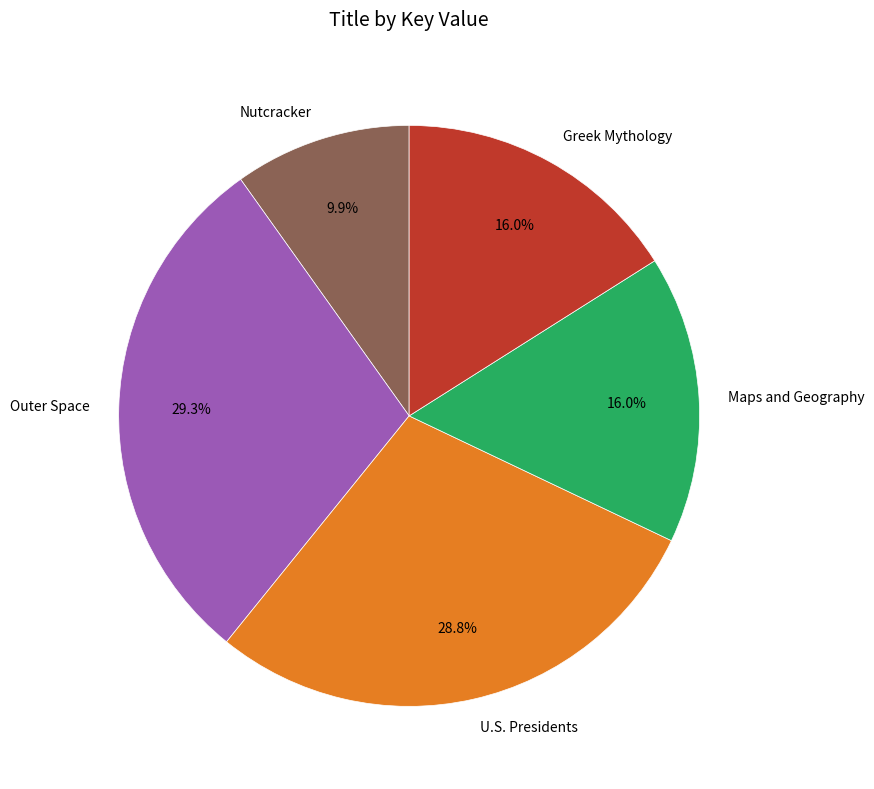

To the nearest percent, what is the average slice percentage?

20%